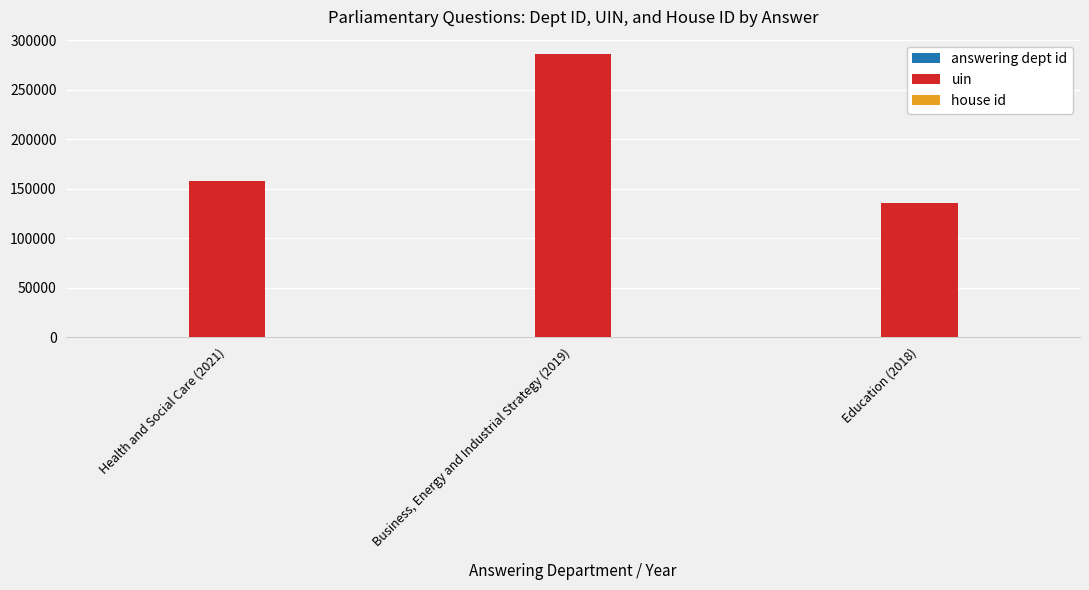

Which label corresponds to the largest value in the chart?

Business, Energy and Industrial Strategy (2019)